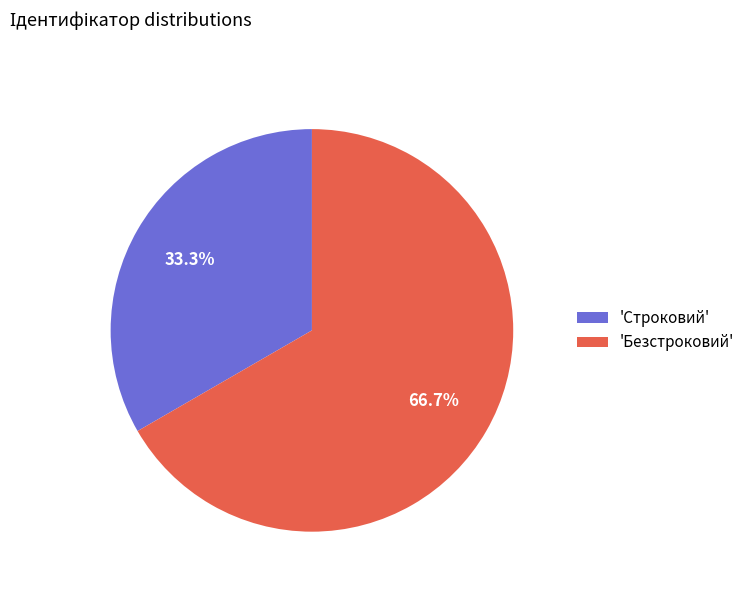

Approximately how many times larger is the value at 'Безстроковий' compared to 'Строковий'?

2.0